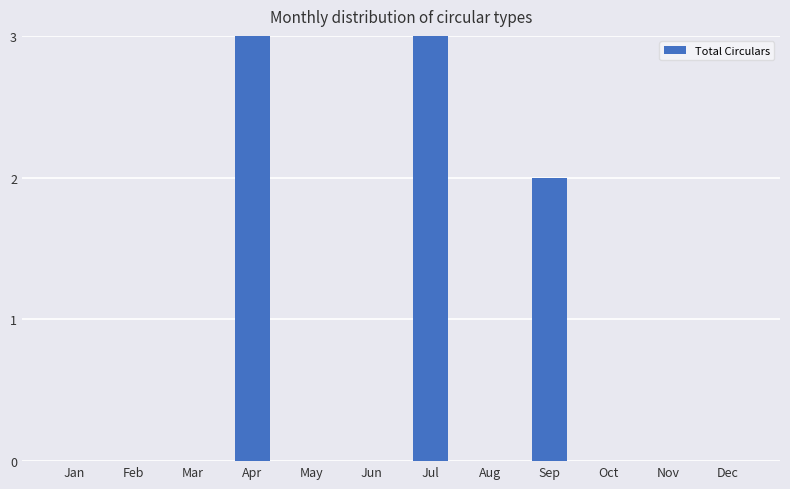

How many positive values are there?

3